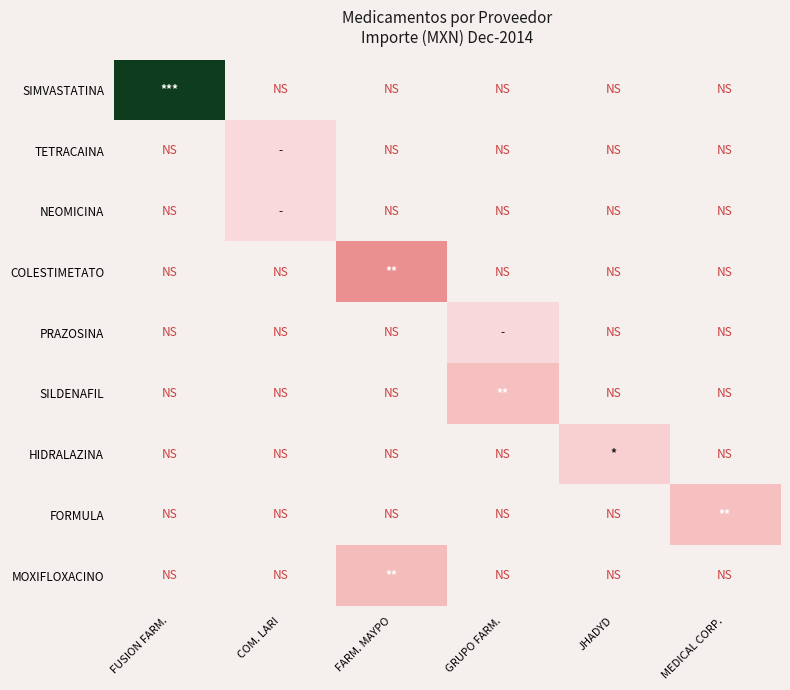

What is the greatest value displayed?

79296.0